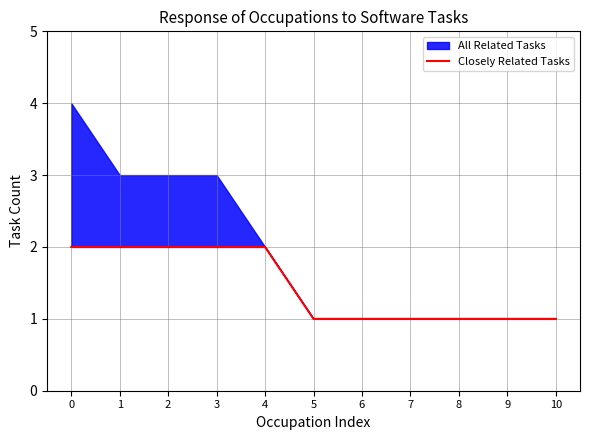

What is the value of the 6th point from the left?

1